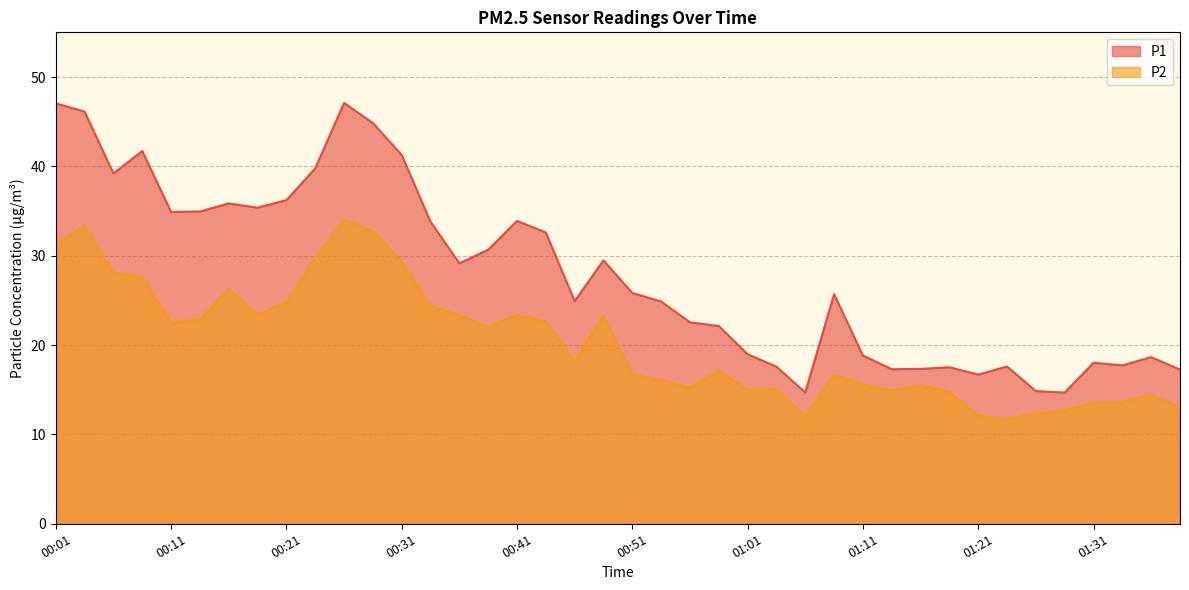

Where is the first local maximum for P2?

00:04